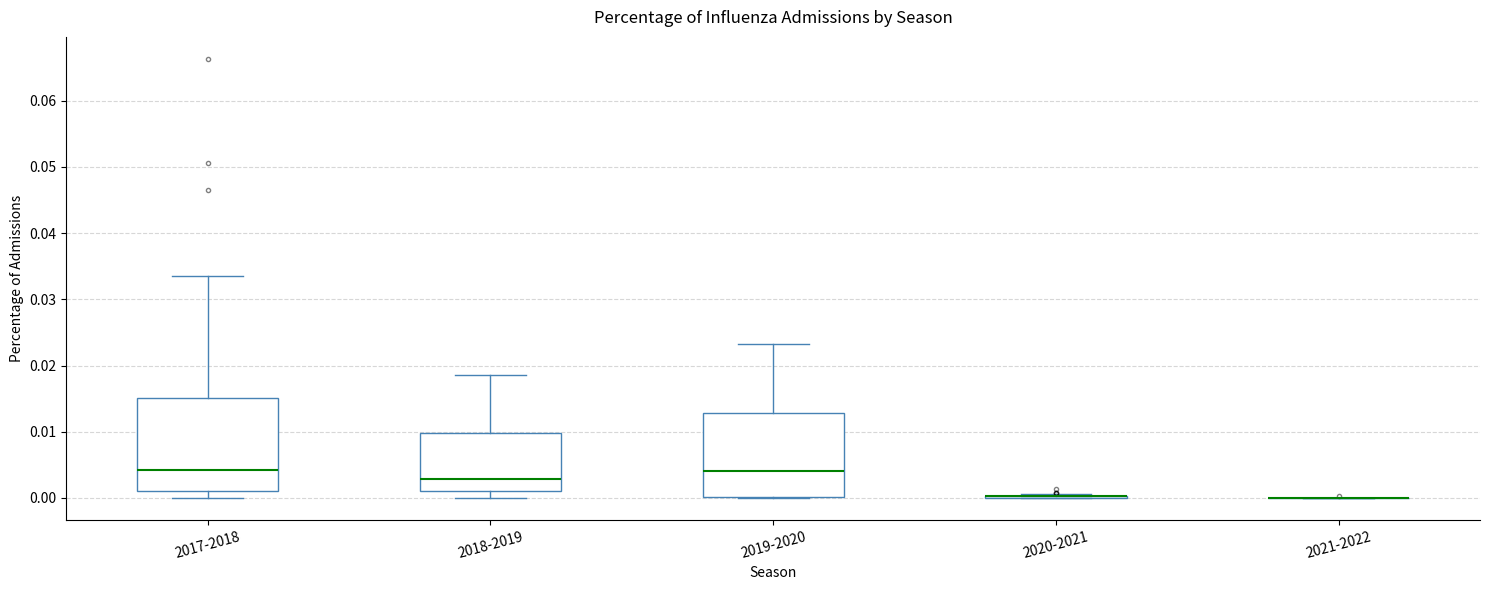

Reading left to right, read every box against the y-axis: the position of its median line, the range the box covers, and the ends of its whiskers. The values are not printed on the chart, so give them approximately, as read against the axis.

2017-2018: median 0.004, box 0.001 to 0.015, whiskers 0.000 to 0.033
2018-2019: median 0.003, box 0.001 to 0.010, whiskers 0.000 to 0.019
2019-2020: median 0.004, box 0.000 to 0.013, whiskers 0.000 to 0.023
2020-2021: box collapsed to a line at 0.000, whiskers 0.000 to 0.001
2021-2022: box collapsed to a line at 0.000, whiskers 0.000 to 0.000